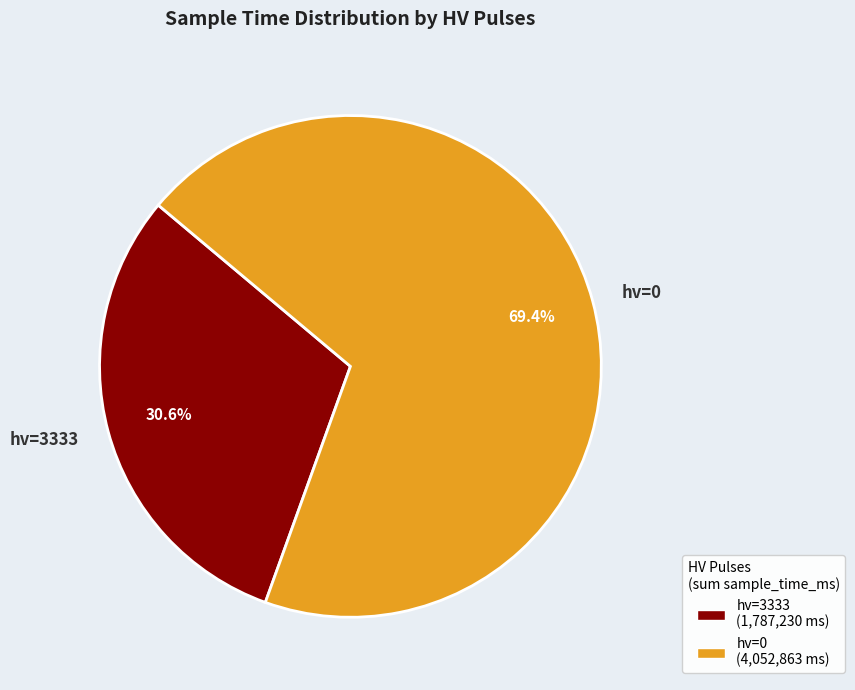

Rank the categories by value from lowest to highest.

hv=3333, hv=0